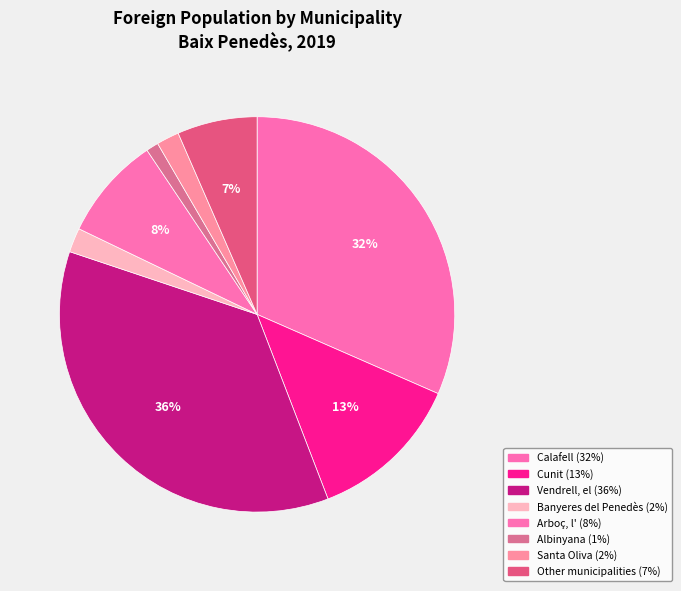

To the nearest percent, what is the average slice percentage?

12%